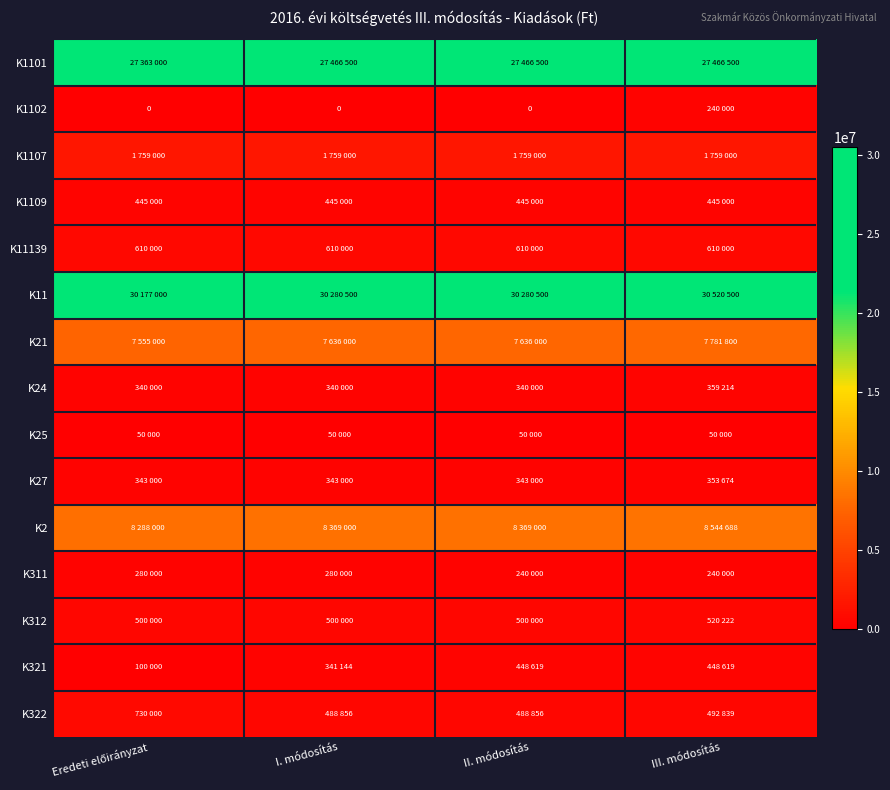

What is the difference between the highest and lowest values at II. módosítás?

30280500